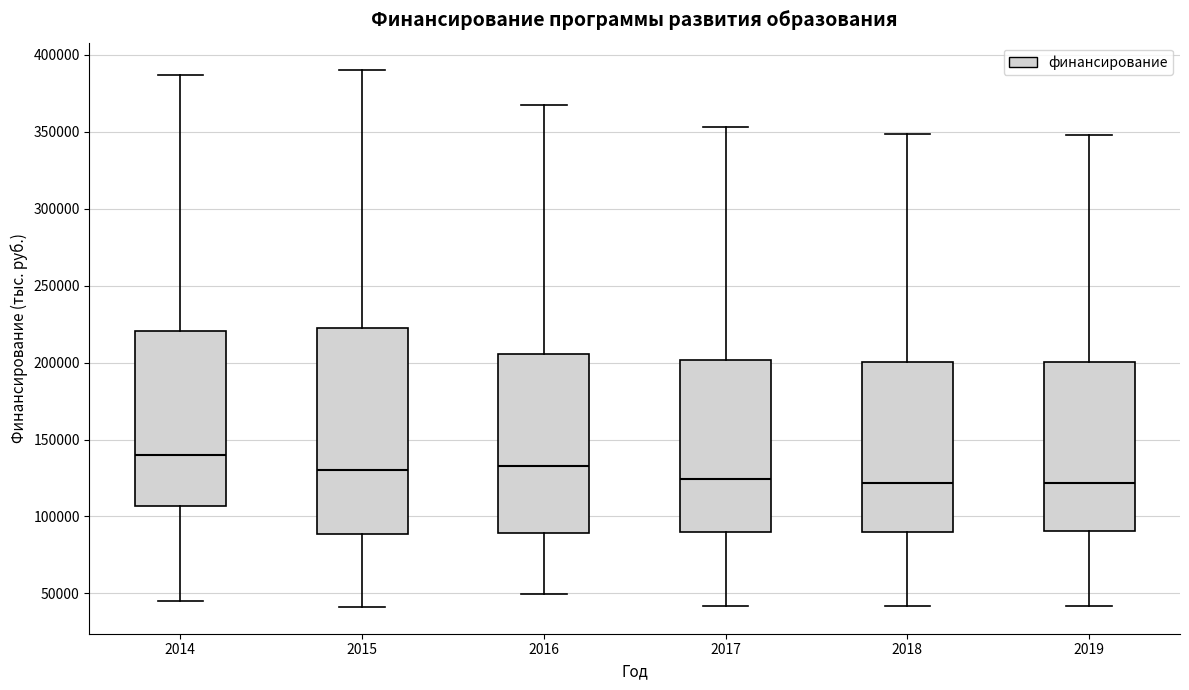

Where does the lower whisker of the box at x = 2014 end on the y-axis? The values are not printed on the chart, so give them approximately, as read against the axis.

45000